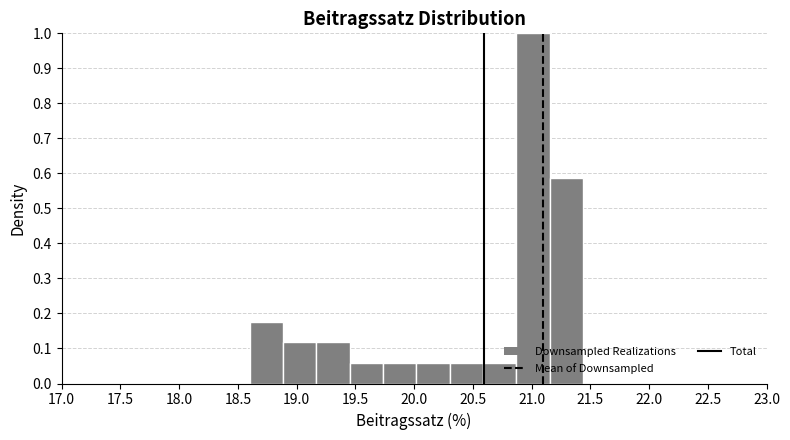

Reading left to right, transcribe this chart: for each bar, give the range it covers on the x-axis and its height. Neither the bar edges nor the heights are printed on the chart, so give them approximately, as read against the axes.

18.60 to 18.90: 0.18
18.90 to 19.15: 0.12
19.15 to 19.45: 0.12
19.45 to 19.75: 0.06
19.75 to 20.00: 0.06
20.00 to 20.30: 0.06
20.30 to 20.60: 0.06
20.60 to 20.85: 0.06
20.85 to 21.15: 1.00
21.15 to 21.45: 0.59